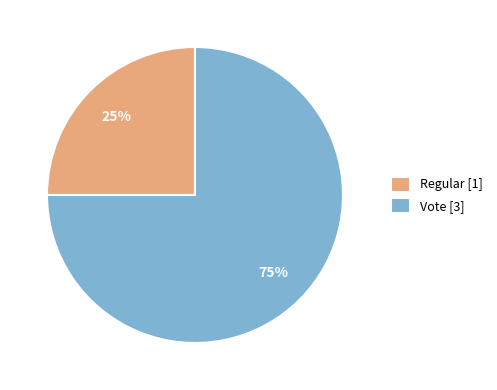

To the nearest percent, what is the combined percentage of Vote and Regular?

100%